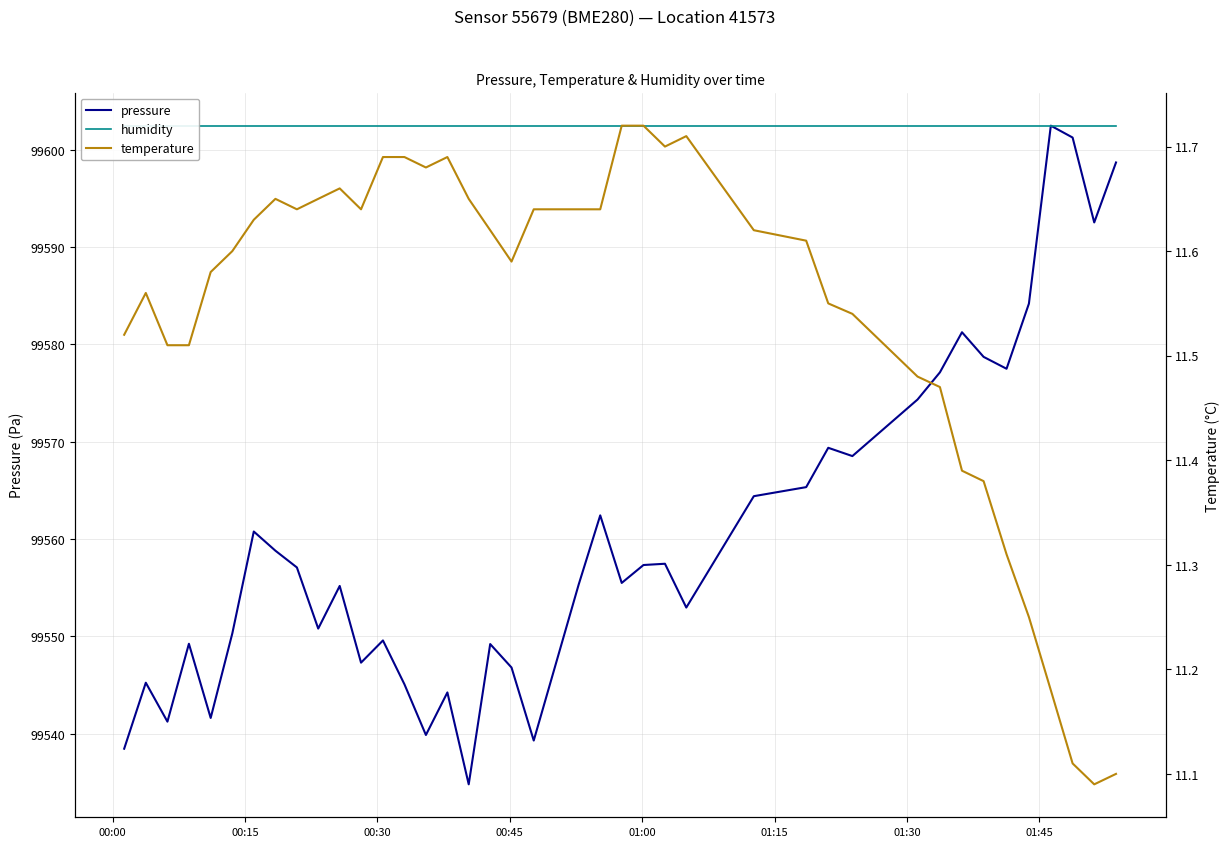

True or false: temperature and pressure intersect in this chart.

False